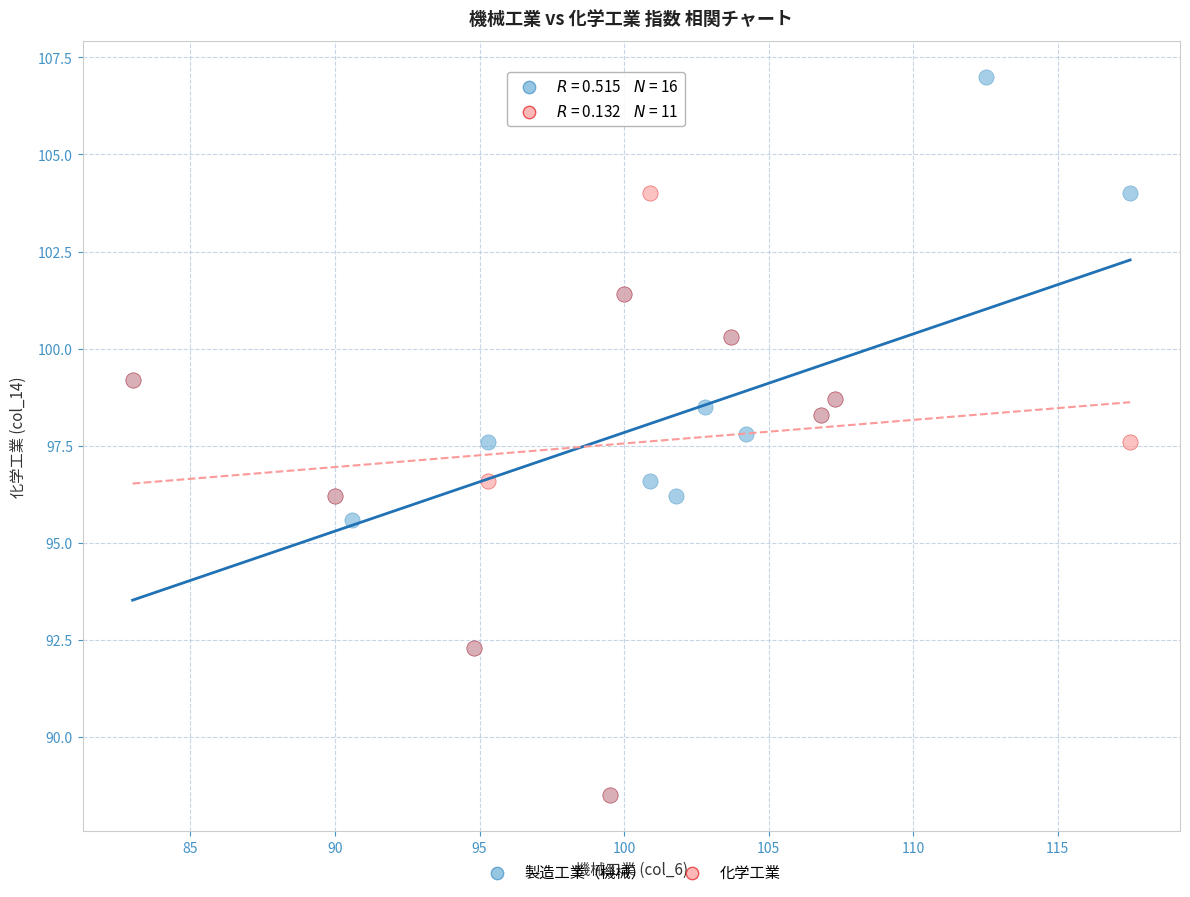

Which series reaches the maximum Y coordinate?

製造工業（機械）